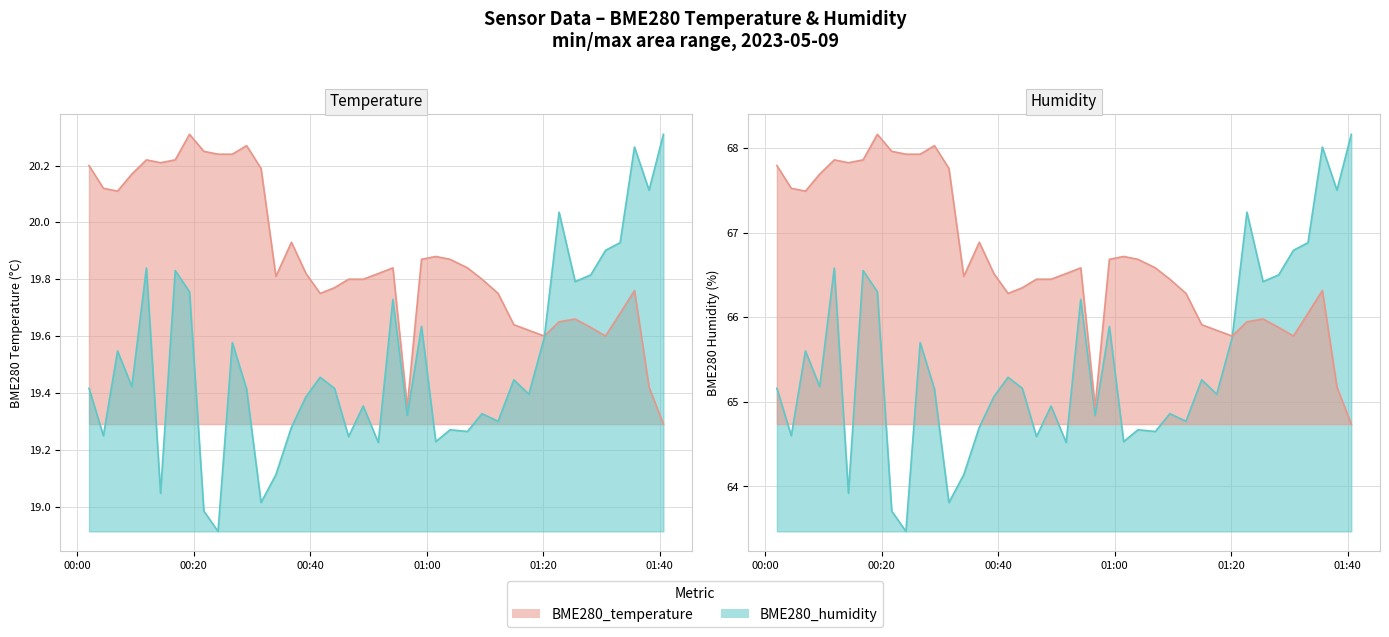

What position from the right is 00:20?

39